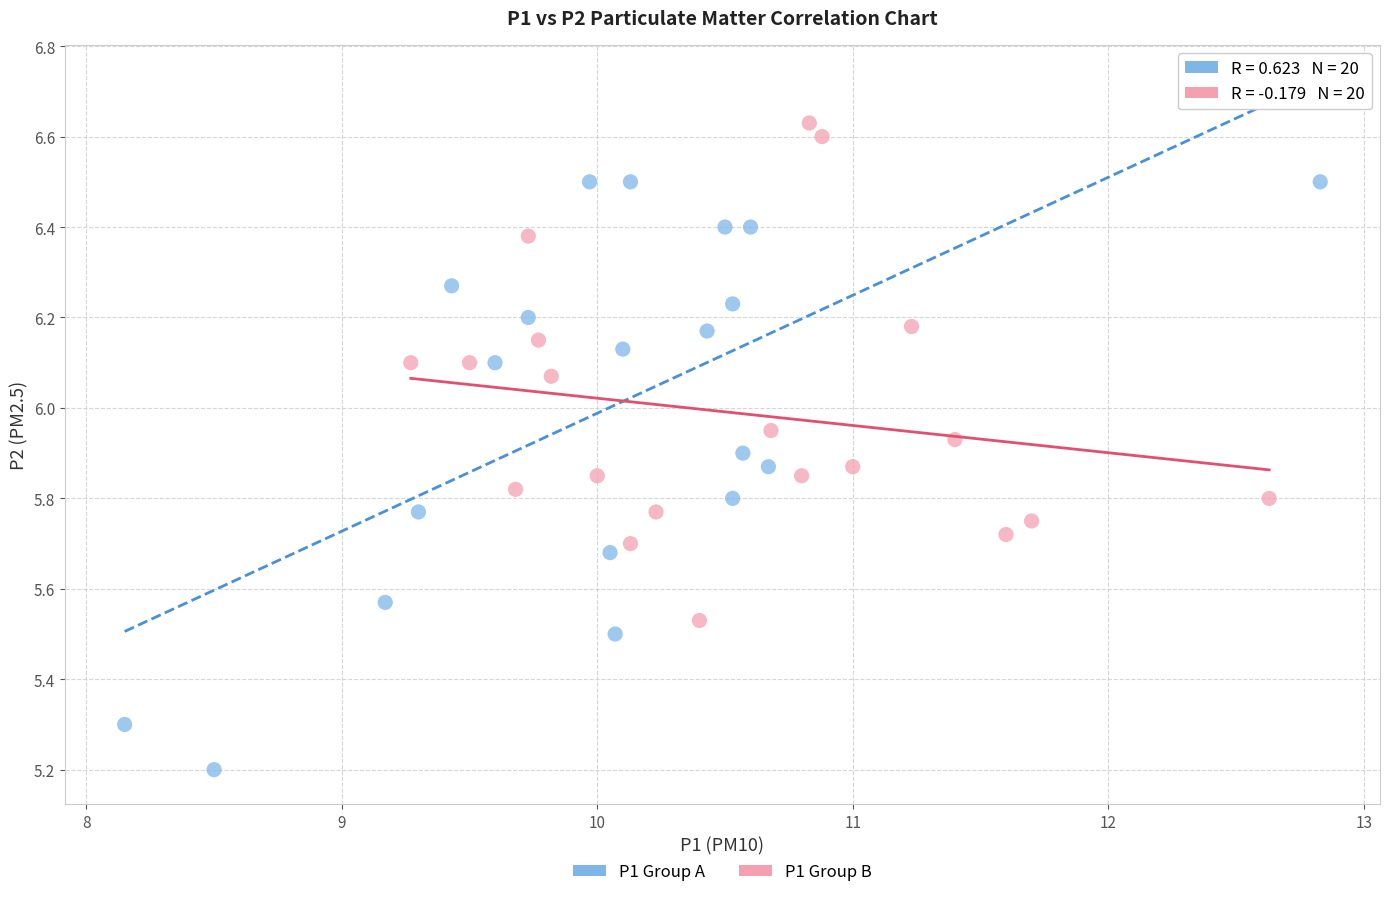

Which series contains the lowest Y value?

P1 Group A